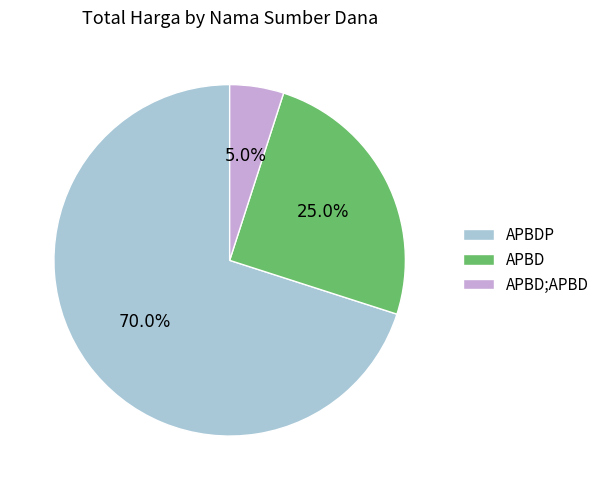

What is the total percentage of APBD;APBD and APBDP?

75.0%